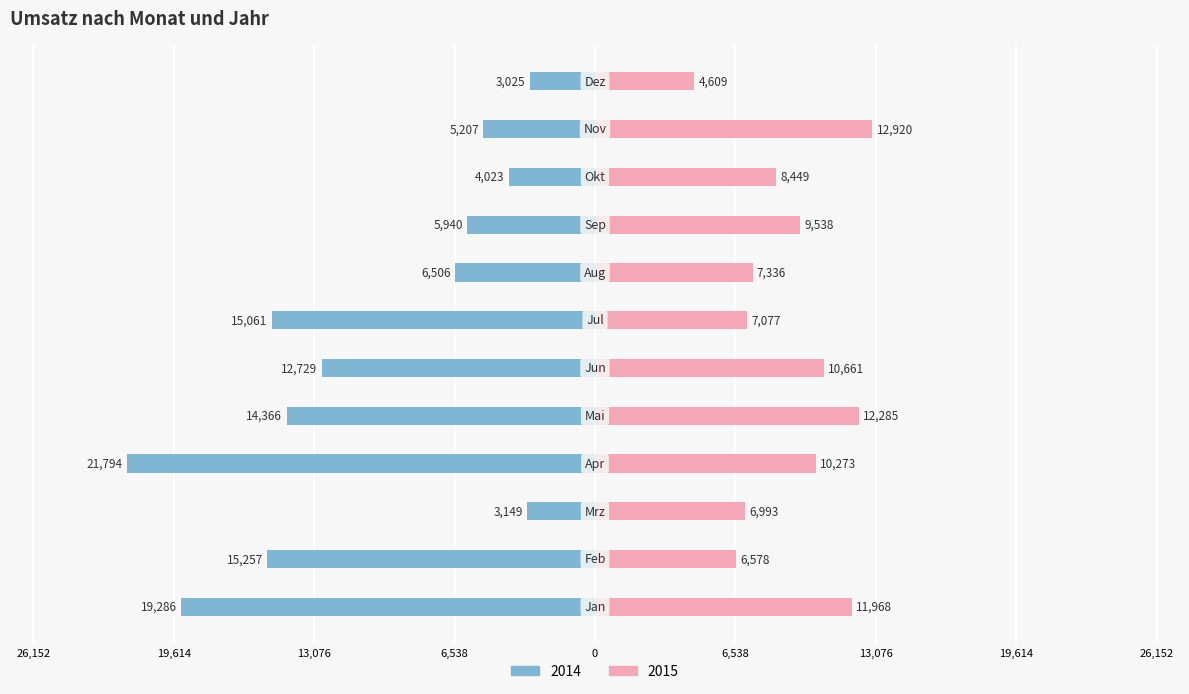

Reading right to left, what are all the values shown in this chart?

2014: -3025	-5207	-4023	-5940	-6506	-15061	-12729	-14366	-21794	-3149	-15257	-19286
2015: 4609	12920	8449	9538	7336	7077	10661	12285	10273	6993	6578	11968